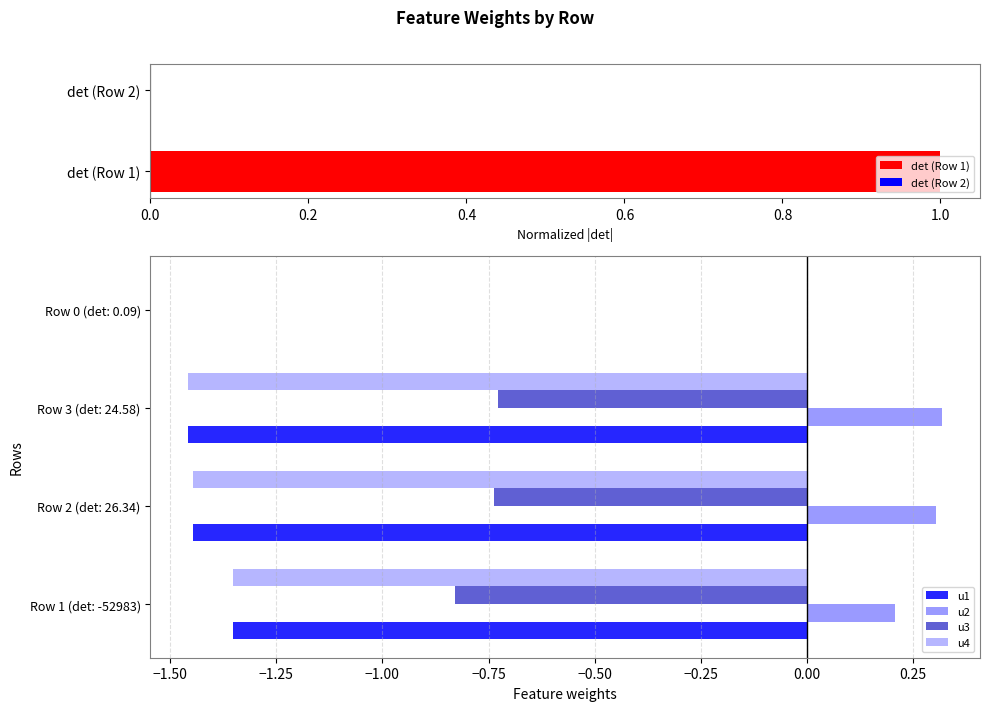

At which label does u1 reach its peak?

Row 0 (det: 0.09)